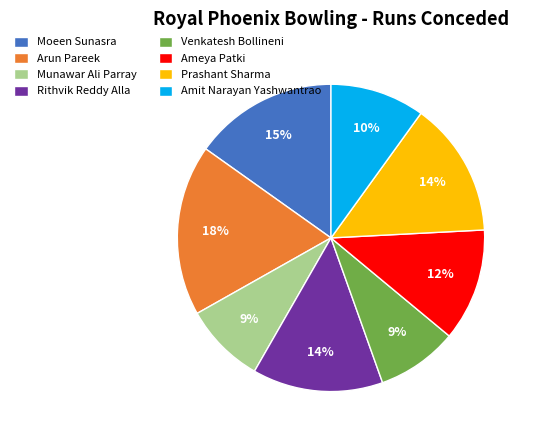

To the nearest percent, what portion does Amit Narayan Yashwantrao represent?

10%